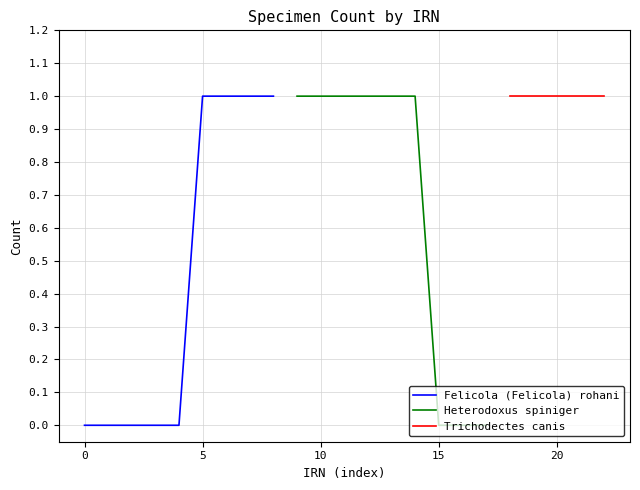

True or false: Felicola (Felicola) rohani has a value of 1 at 5.

True